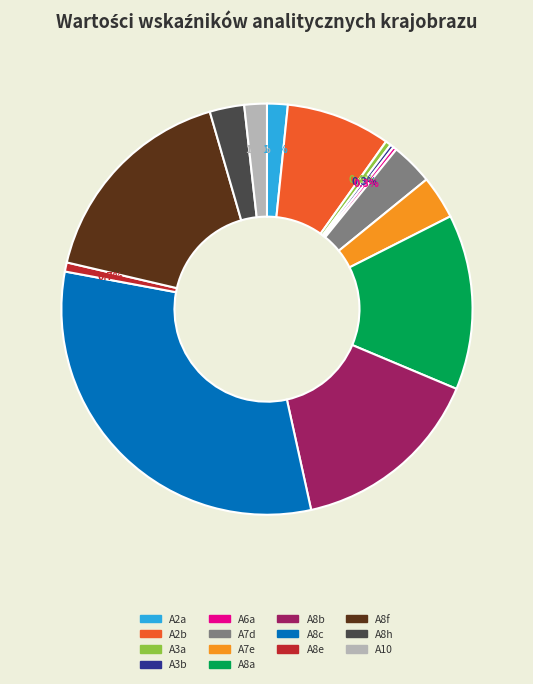

To the nearest percent, what portion does A8c represent?

31%